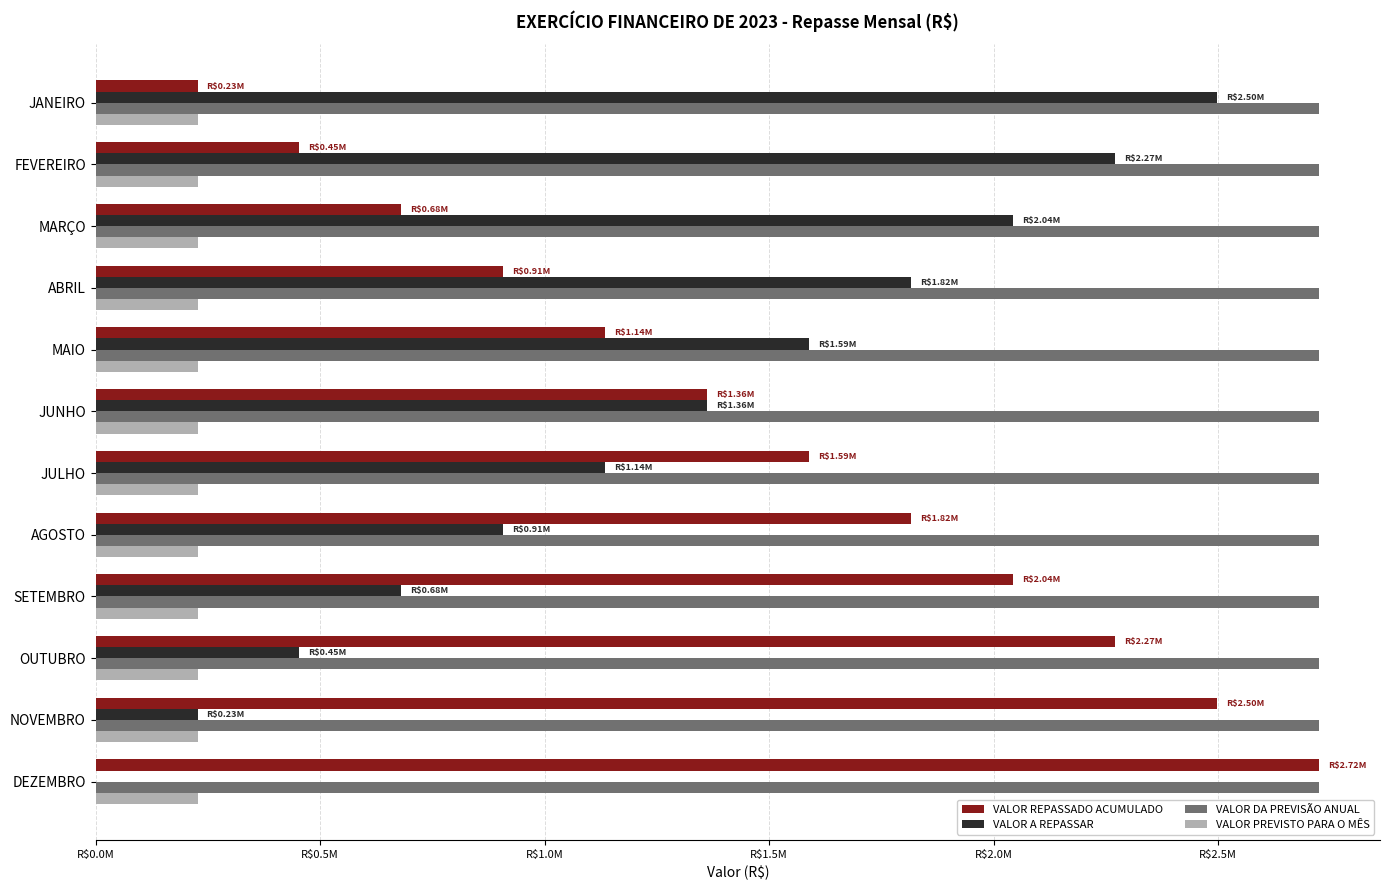

What is the value of the VALOR PREVISTO PARA O MÊS bar at the 9th from the left?

0.2